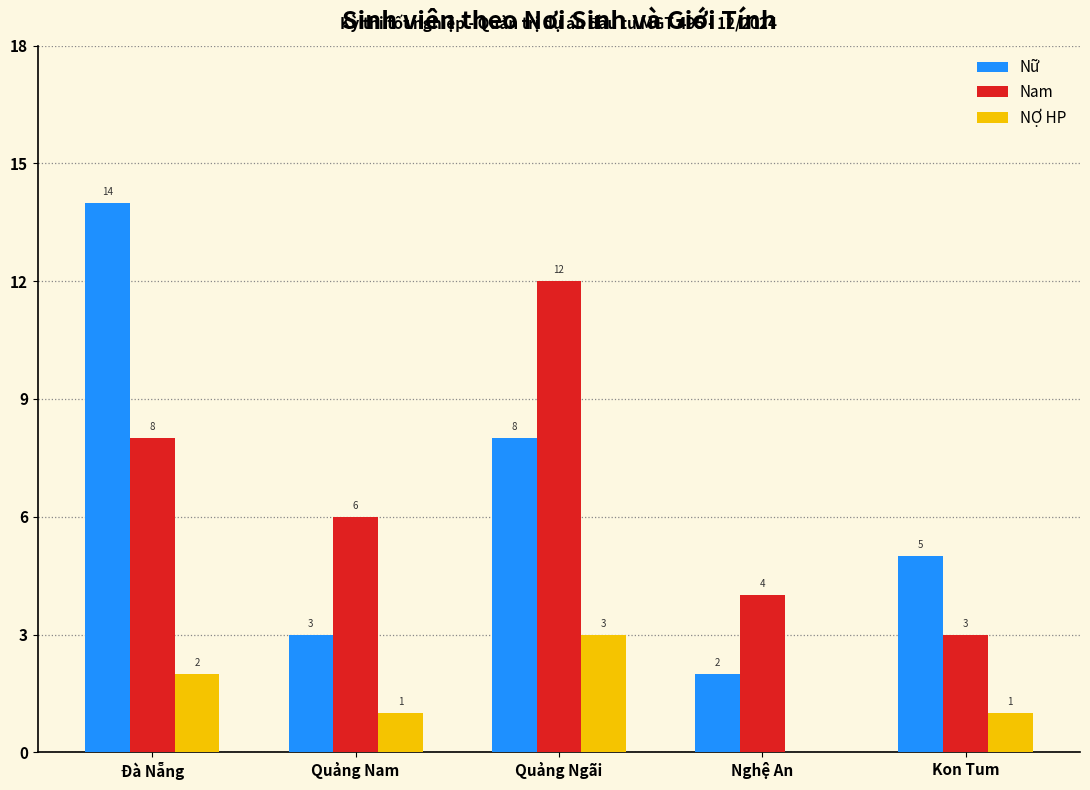

What is the sum of all Nữ values?

32